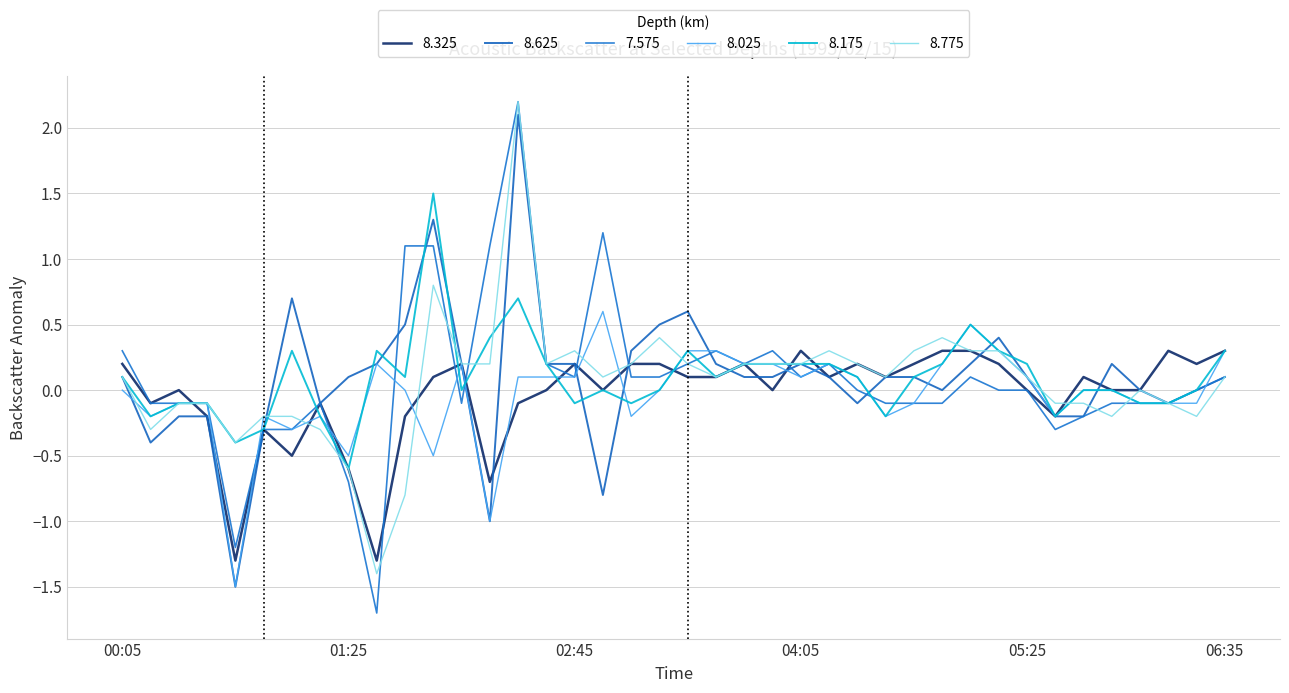

Reading right to left, transcribe all the data shown in this chart.

8.325: 0.3	0.2	0.3	0.0	0.0	0.1	-0.2	0.0	0.2	0.3	0.3	0.2	0.1	0.2	0.1	0.3	0.0	0.2	0.1	0.1	0.2	0.2	0.0	0.2	0.0	-0.1	-0.7	0.2	0.1	-0.2	-1.3	-0.6	-0.1	-0.5	-0.3	-1.3	-0.2	0.0	-0.1	0.2
8.625: 0.1	-0.0	-0.1	-0.0	0.2	-0.2	-0.2	0.1	0.4	0.2	-0.0	0.1	0.1	-0.1	0.1	0.2	0.1	0.1	0.2	0.6	0.5	0.3	-0.8	0.2	0.2	2.1	-1.0	0.2	1.3	0.5	0.2	0.1	-0.1	0.7	-0.3	-1.5	-0.2	-0.2	-0.4	0.1
7.575: 0.1	0.0	-0.1	-0.1	-0.1	-0.2	-0.3	-0.0	-0.0	0.1	-0.1	-0.1	-0.1	-0.0	0.2	0.1	0.3	0.2	0.3	0.2	0.1	0.1	1.2	0.1	0.2	2.2	1.1	-0.1	1.1	1.1	-1.7	-0.7	-0.1	-0.3	-0.3	-1.2	-0.1	-0.1	-0.1	0.3
8.025: 0.3	-0.1	-0.1	-0.1	-0.0	-0.0	-0.2	0.1	0.3	0.5	0.2	-0.1	-0.2	0.1	0.2	0.1	0.2	0.2	0.3	0.3	0.0	-0.2	0.6	0.1	0.1	0.1	-1.0	0.2	-0.5	0.0	0.2	-0.5	-0.2	-0.3	-0.2	-1.5	-0.1	-0.1	-0.2	0.0
8.175: 0.3	0.0	-0.1	-0.1	-0.0	-0.0	-0.2	0.2	0.3	0.5	0.2	0.1	-0.2	0.1	0.2	0.2	0.2	0.2	0.1	0.3	-0.0	-0.1	-0.0	-0.1	0.2	0.7	0.4	-0.0	1.5	0.1	0.3	-0.6	-0.2	0.3	-0.3	-0.4	-0.1	-0.1	-0.2	0.1
8.775: 0.1	-0.2	-0.1	-0.0	-0.2	-0.1	-0.1	0.1	0.3	0.3	0.4	0.3	0.1	0.2	0.3	0.2	0.2	0.2	0.1	0.2	0.4	0.2	0.1	0.3	0.2	2.2	0.2	0.2	0.8	-0.8	-1.4	-0.6	-0.3	-0.2	-0.2	-0.4	-0.1	-0.1	-0.3	0.1